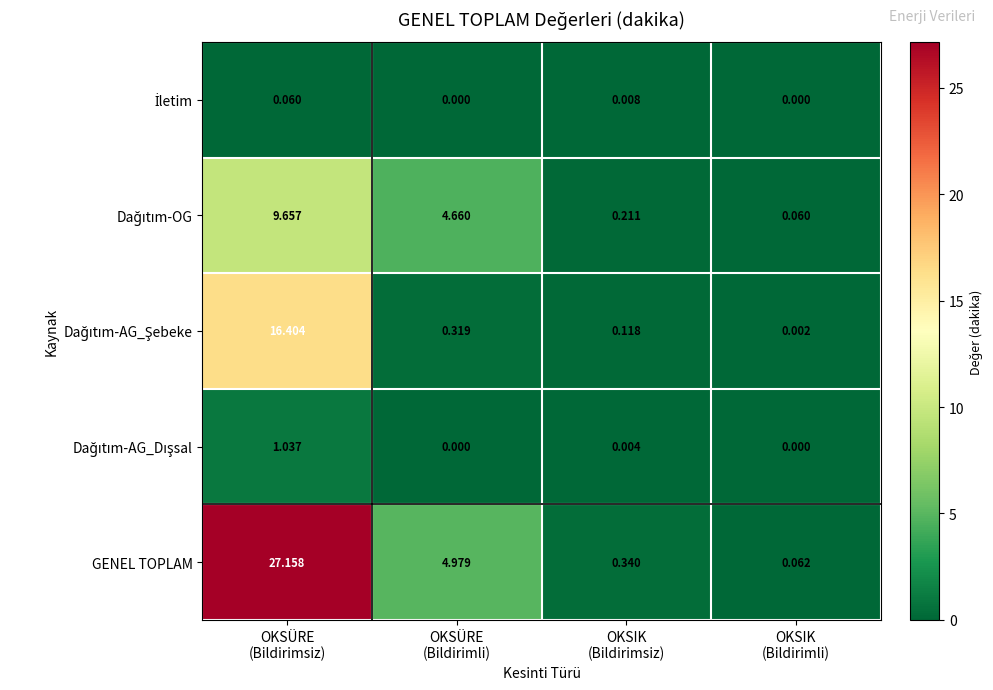

At how many categories does at least one series exceed 23?

1